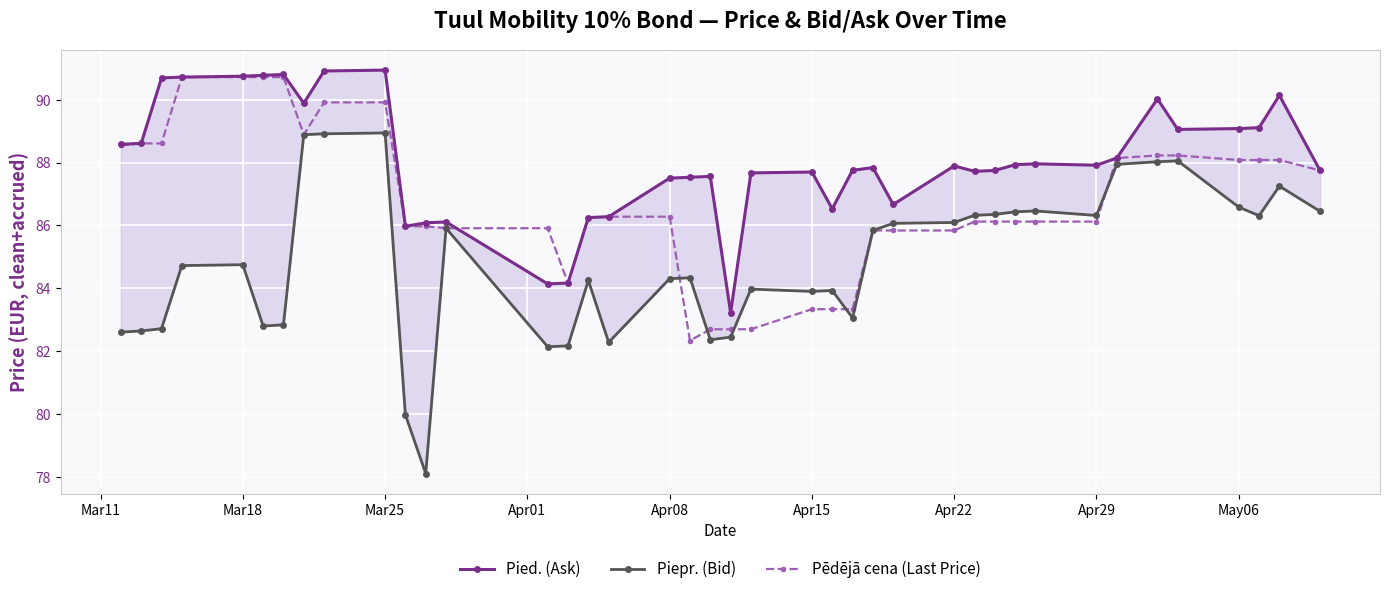

Reading left to right, what are all the values shown in this chart?

Pied. (Ask): 88.6	88.6	90.7	90.7	90.8	90.8	90.8	89.9	90.9	90.9	86.0	86.1	86.1	84.1	84.2	86.2	86.3	87.5	87.5	87.6	83.2	87.7	87.7	86.5	87.8	87.8	86.7	87.9	87.7	87.8	87.9	88.0	87.9	88.1	90.0	89.1	89.1	89.1	90.1	87.8
Piepr. (Bid): 82.6	82.6	82.7	84.7	84.8	82.8	82.8	88.9	88.9	88.9	80.0	78.1	85.9	82.1	82.2	84.2	82.3	84.3	84.3	82.4	82.4	84.0	83.9	83.9	83.1	85.8	86.1	86.1	86.3	86.3	86.4	86.5	86.3	87.9	88.0	88.1	86.6	86.3	87.2	86.5
Pēdējā cena (Last Price): 88.6	88.6	88.6	90.7	90.7	90.7	90.7	88.9	89.9	89.9	86.0	86.0	85.9	85.9	84.2	86.2	86.3	86.3	82.3	82.7	82.7	82.7	83.3	83.3	83.3	85.8	85.8	85.8	86.1	86.1	86.1	86.1	86.1	88.1	88.2	88.2	88.1	88.1	88.1	87.8